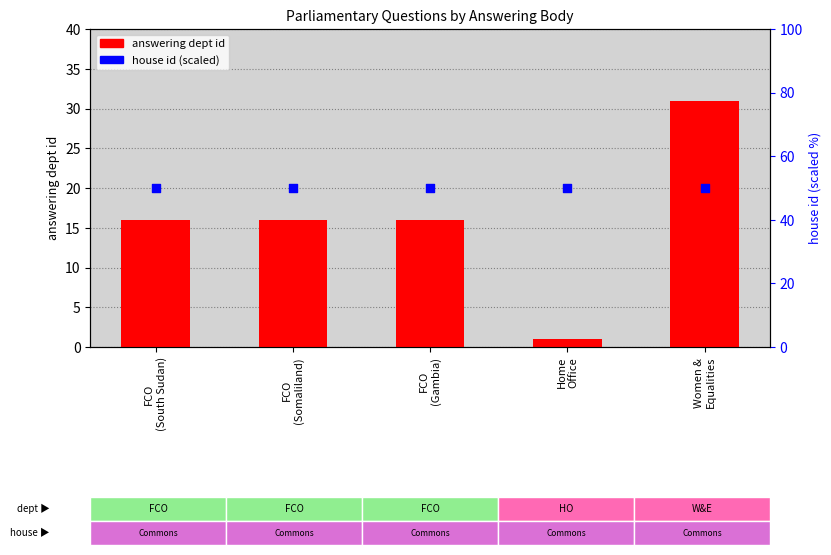

What is the total value across all series at FCO
(South Sudan)?

66